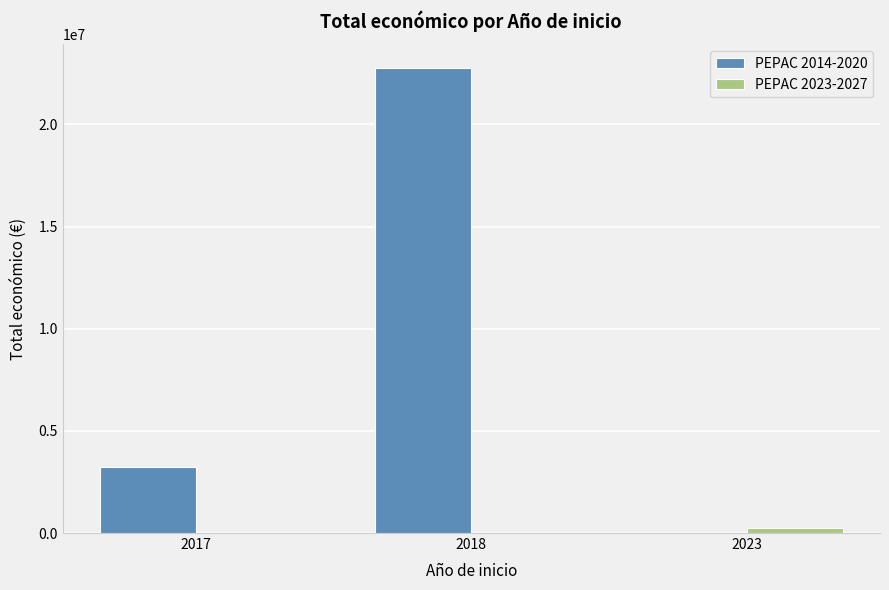

Between 2017 and 2018, which series saw the biggest shift?

PEPAC 2014-2020